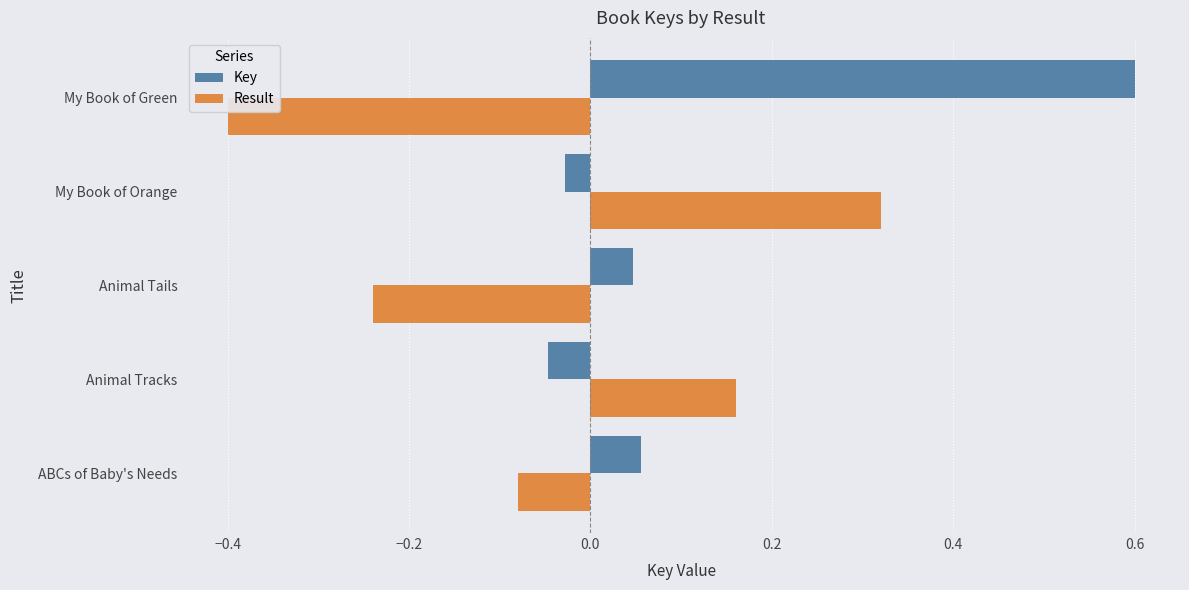

Rank the series by their average value, from highest to lowest.

Key, Result